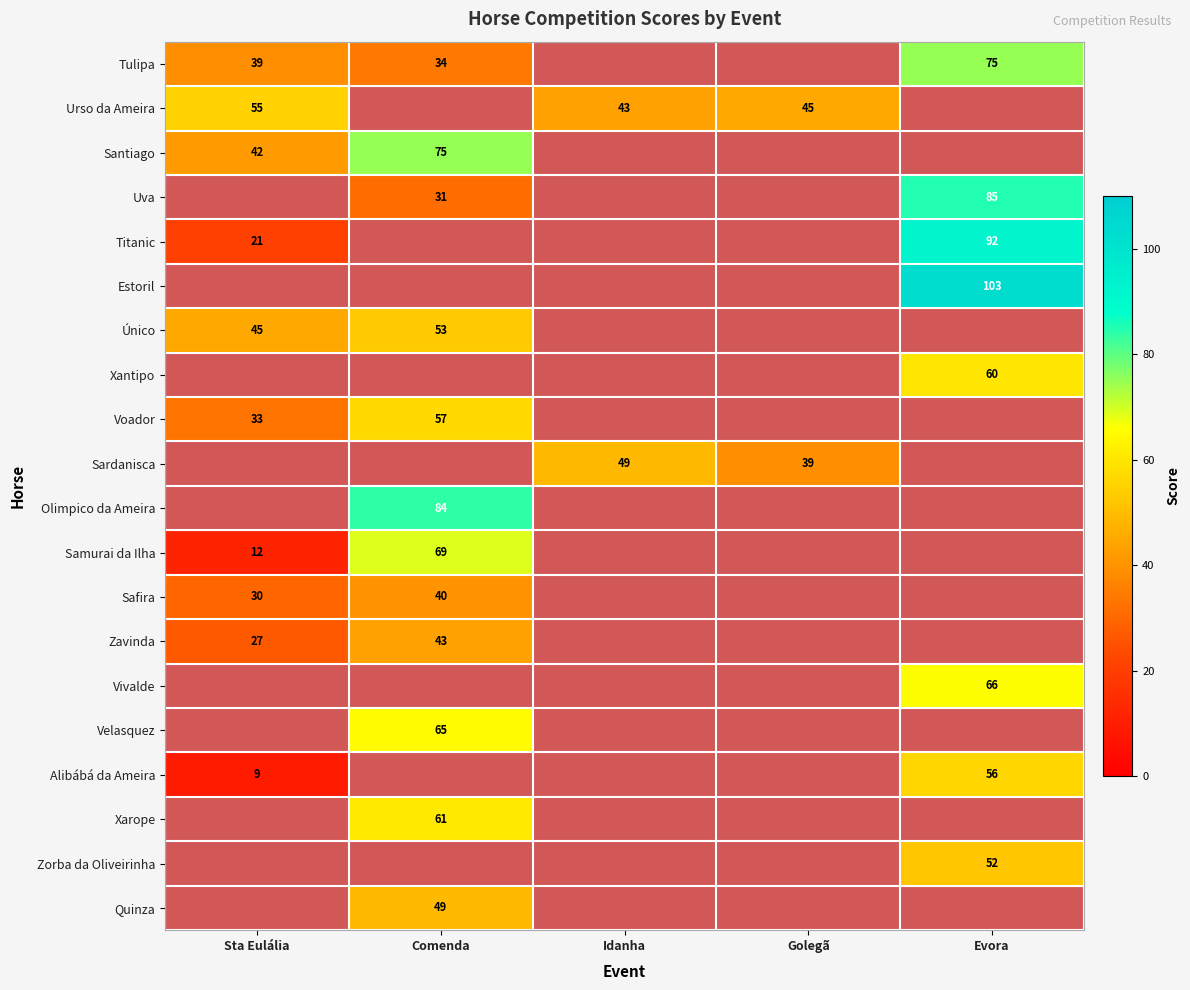

Is it true that Titanic equals 21 at Sta Eulália?

True